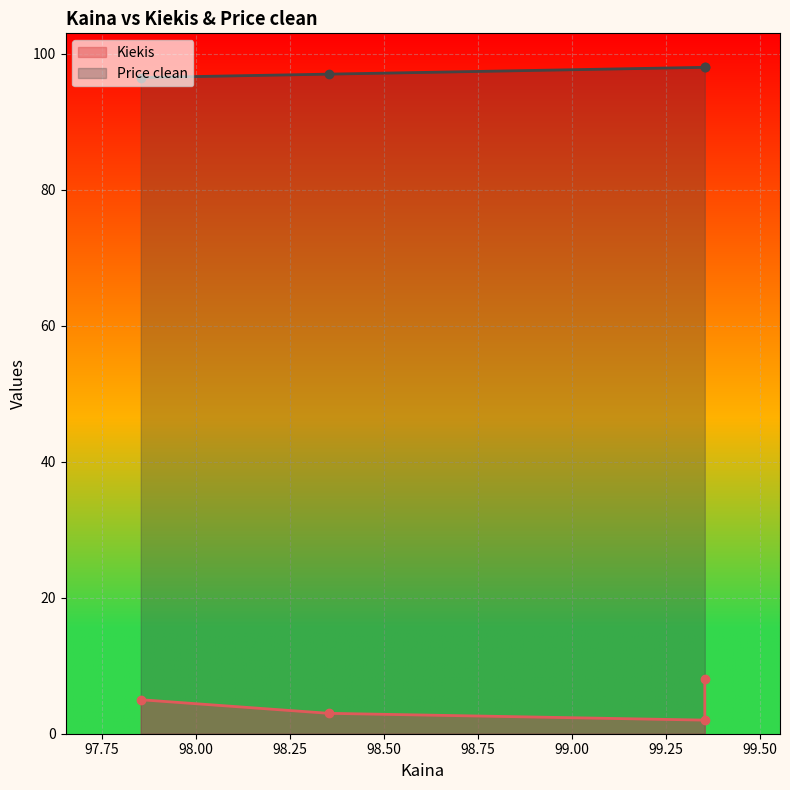

How many values in the Kiekis series exceed 5?

1